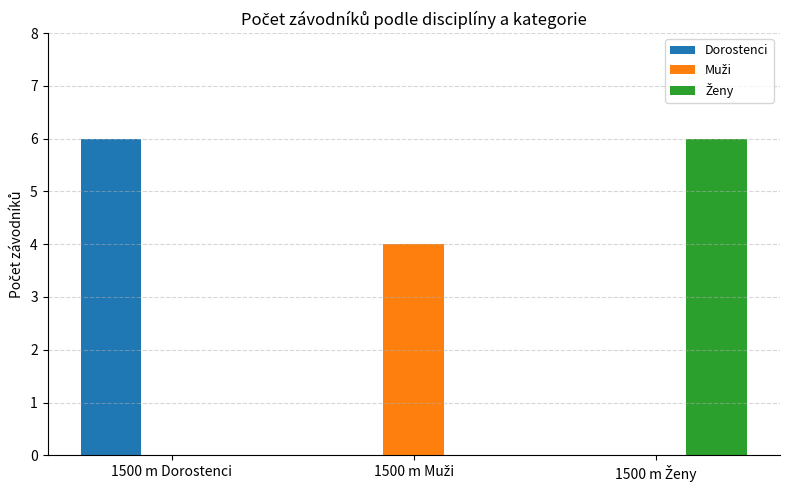

Is it true that Dorostenci equals 6 at 1500 m Dorostenci?

True